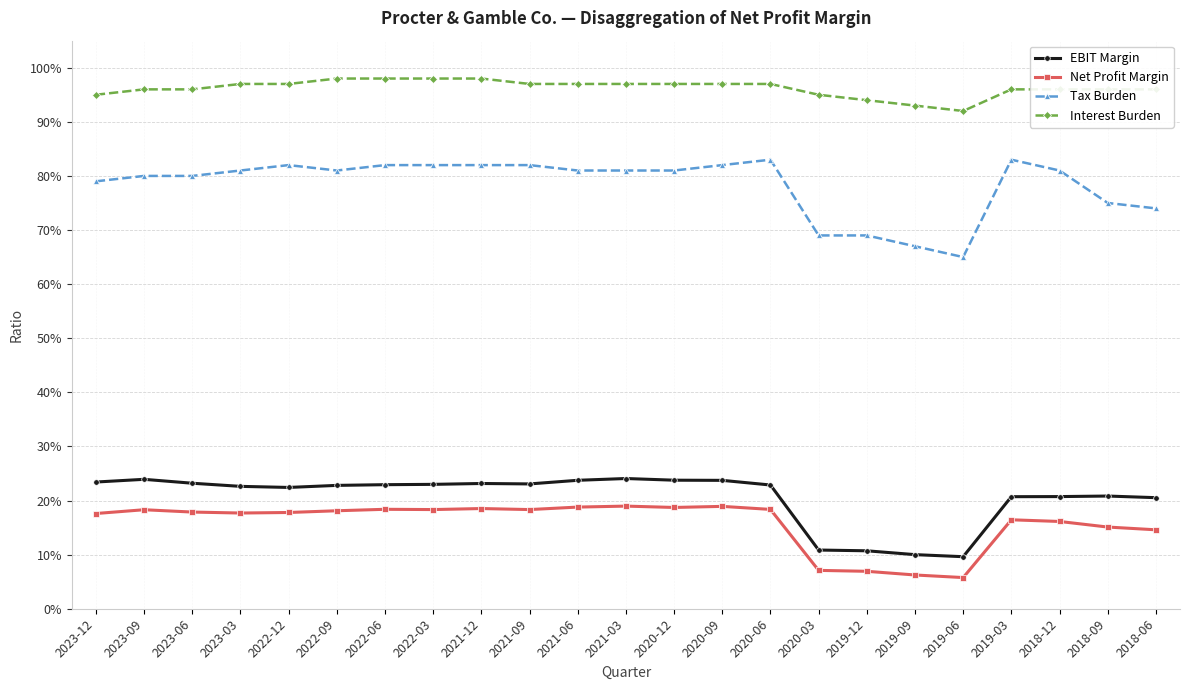

What is the average value of the Interest Burden series?

1.0